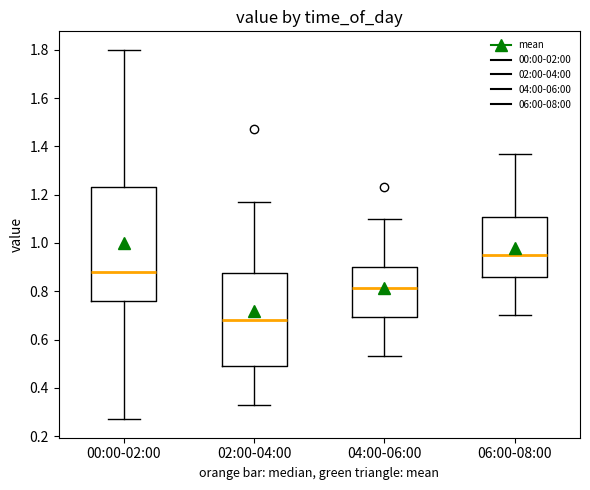

Comparing the boxes themselves (not the whiskers), which one is the tallest?

00:00-02:00